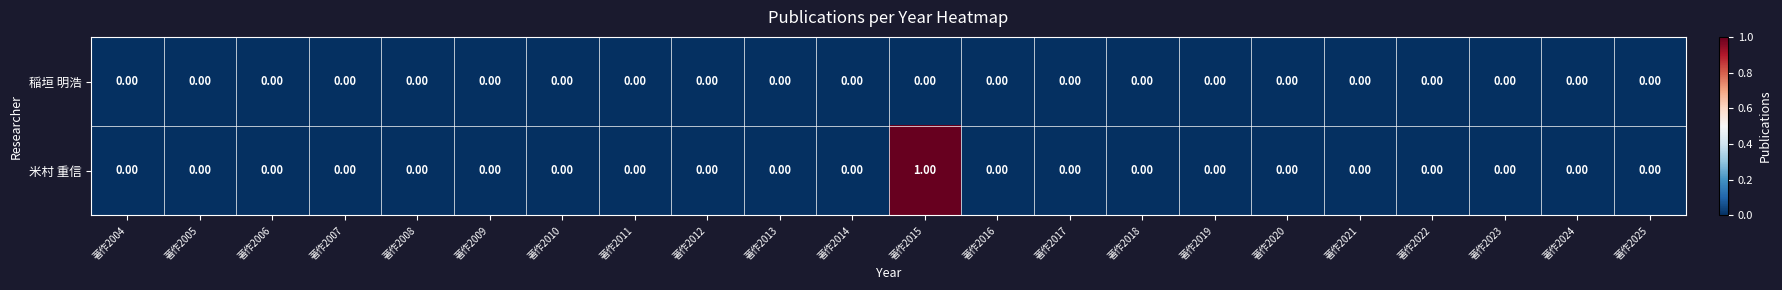

List the series in order of their overall mean, lowest first.

稲垣 明浩, 米村 重信